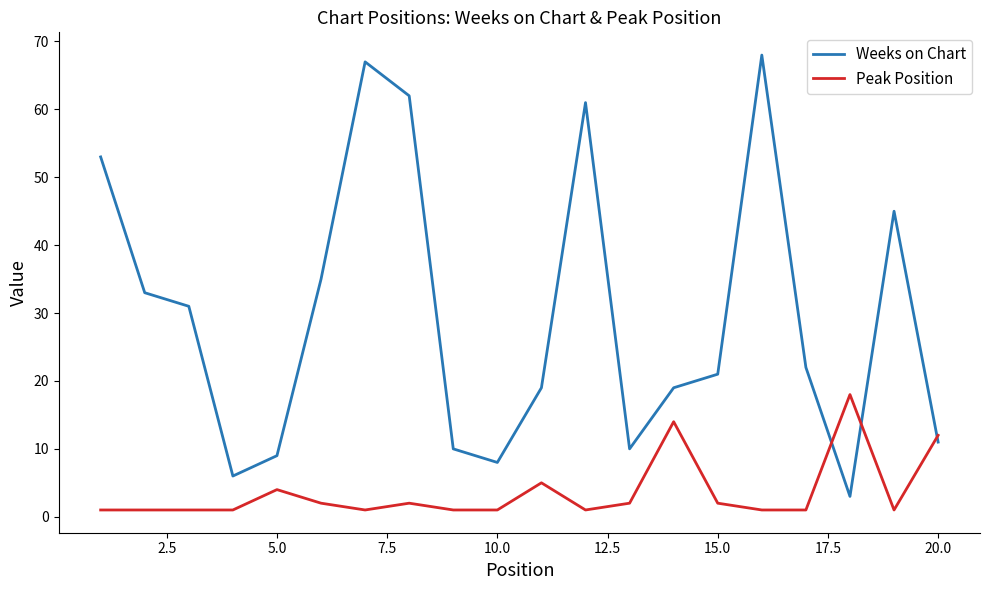

Which series has the widest spread of values?

Weeks on Chart